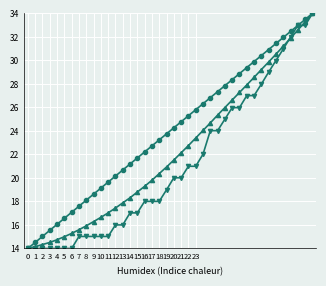

What is the minimum value shown in the chart?

14.0